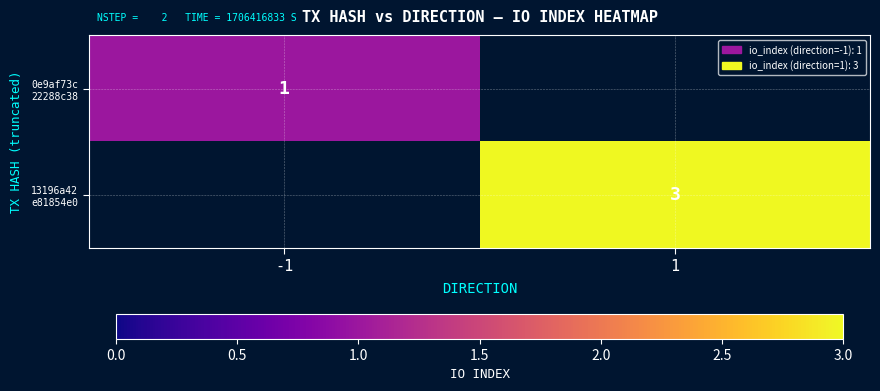

How many data points does each series have?

2